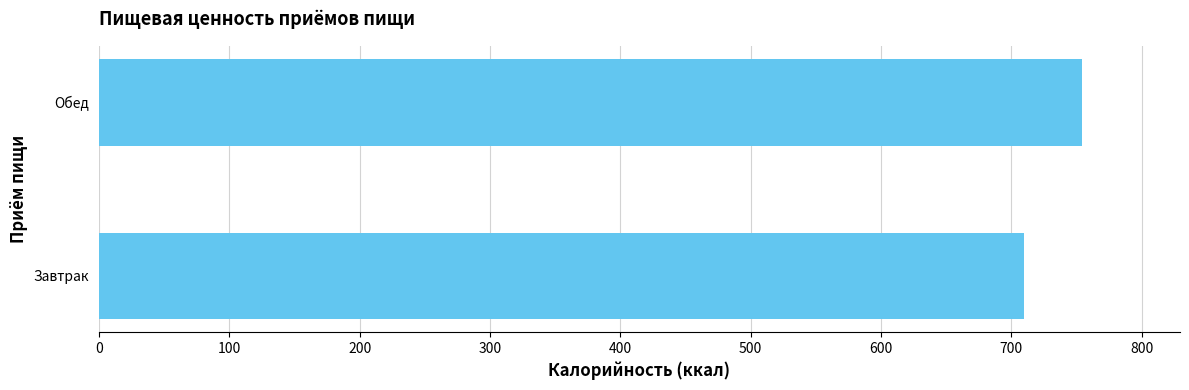

What is the average value?

732